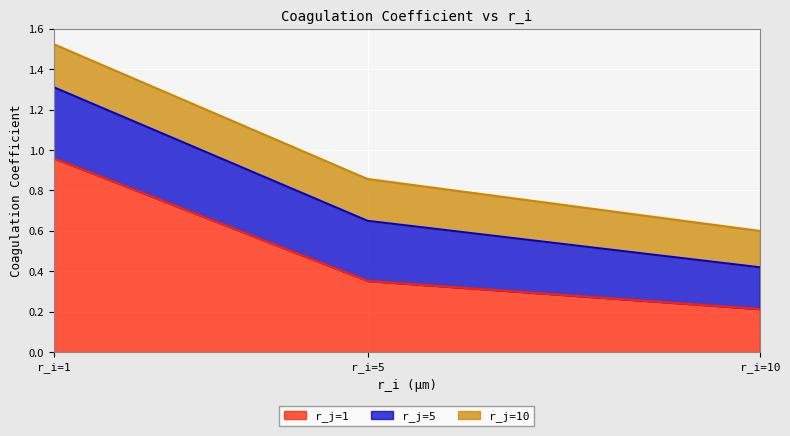

How many distinct data groups are displayed?

3